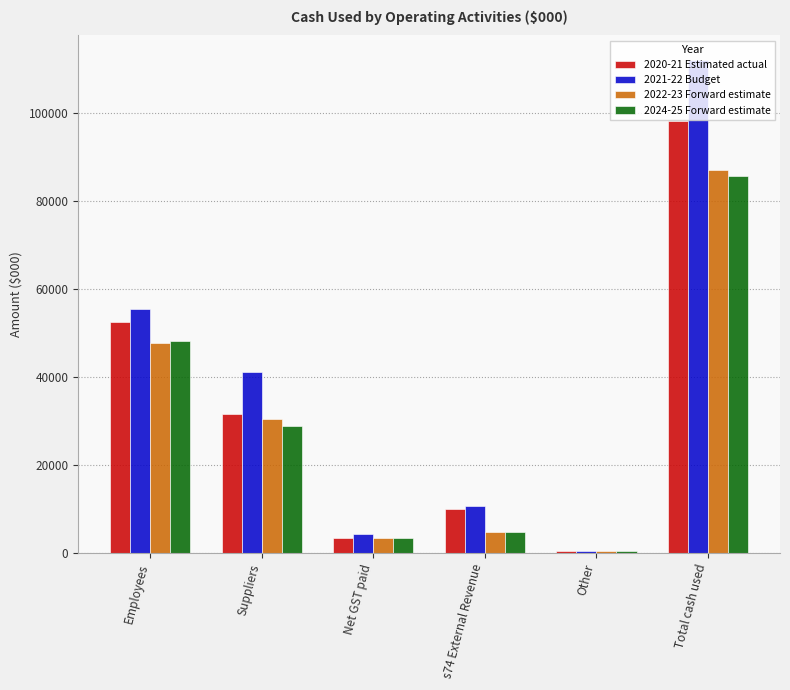

Between Employees and Suppliers, which series saw the biggest shift?

2020-21 Estimated actual